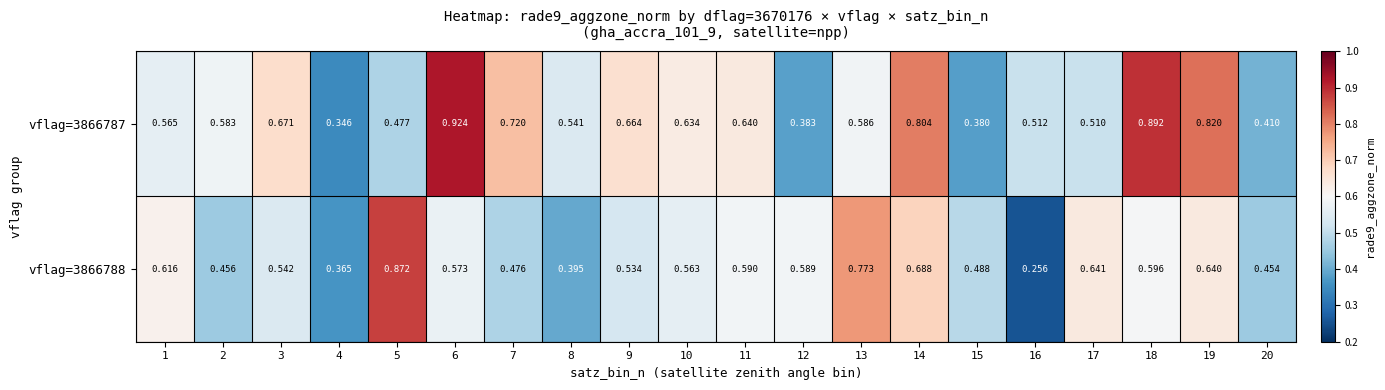

How many distinct data groups are displayed?

2